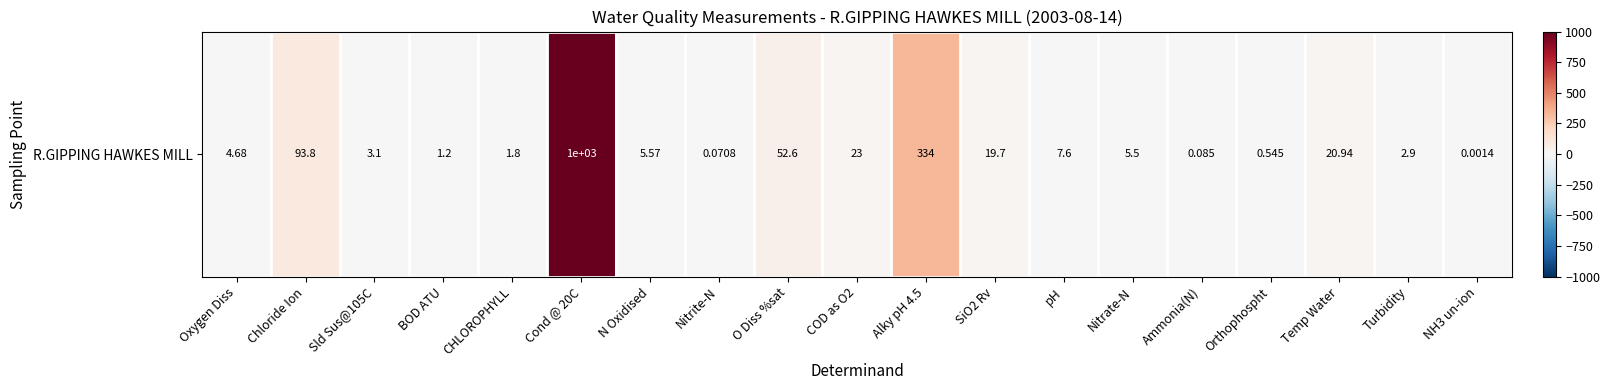

What is the change in value from Oxygen Diss to SiO2 Rv?

+15.0